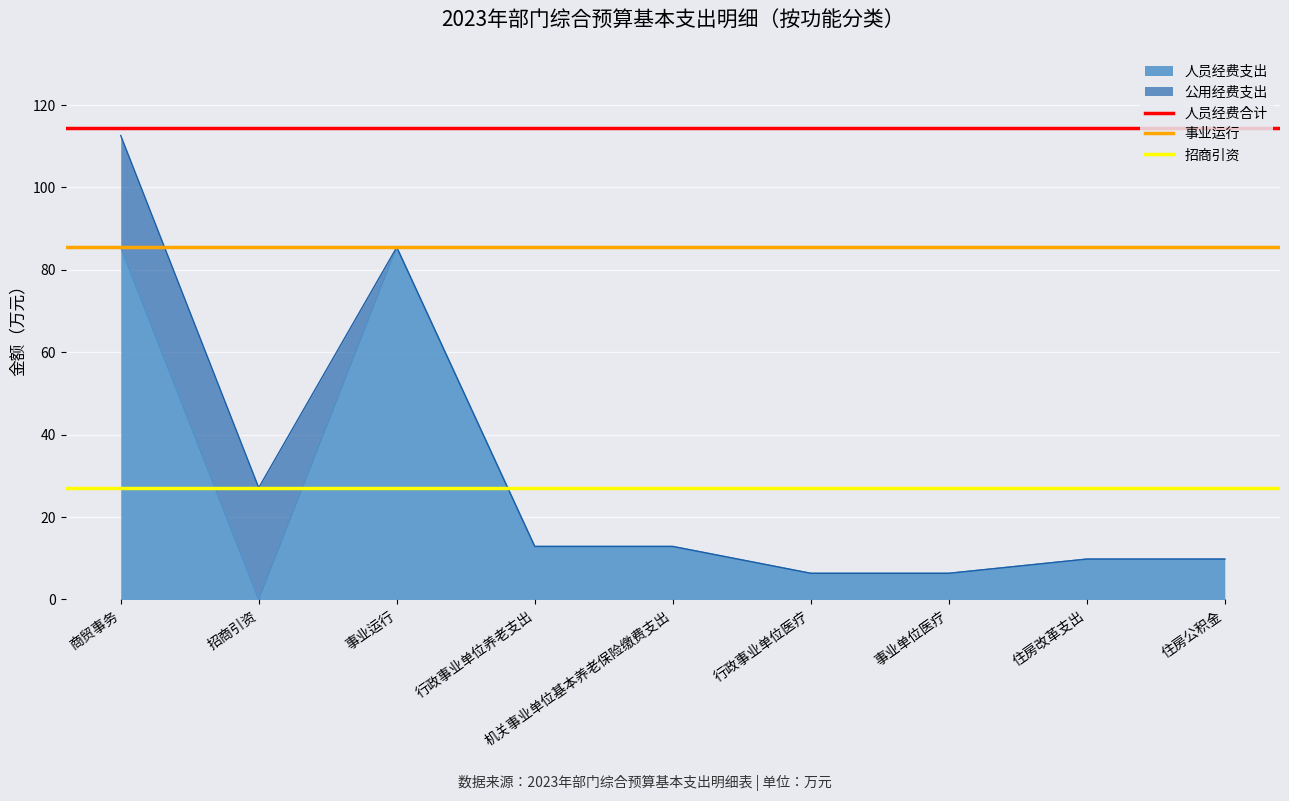

What is the average value of the 招商引资 series?

27.1